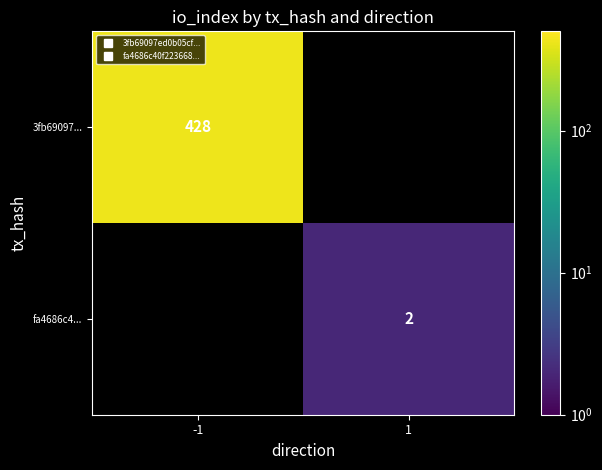

What is the approximate value of fa4686c4... at 1?

2